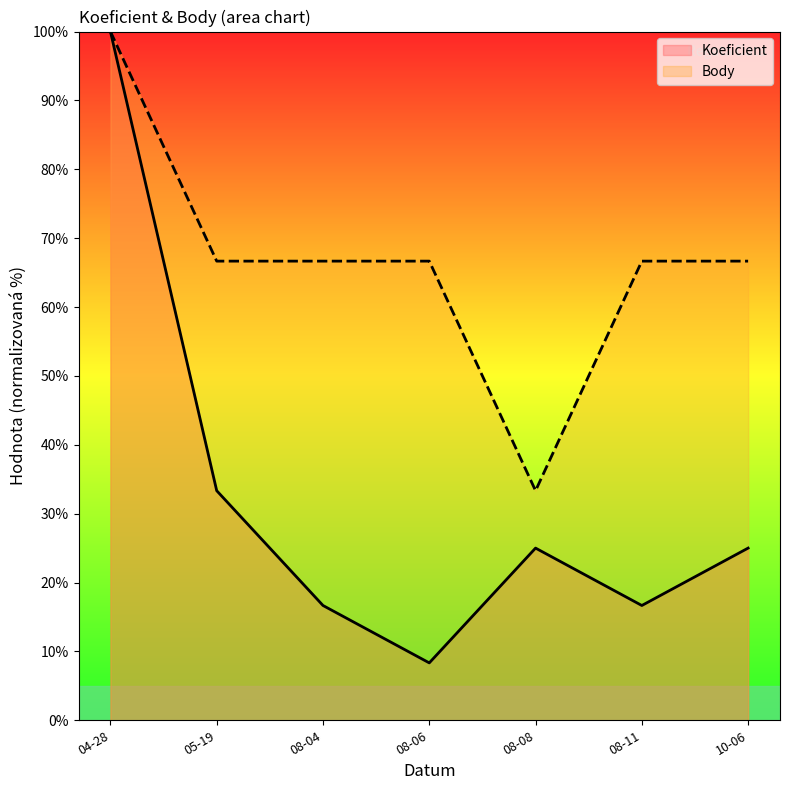

True or false: Body and Koeficient cross at least once.

False